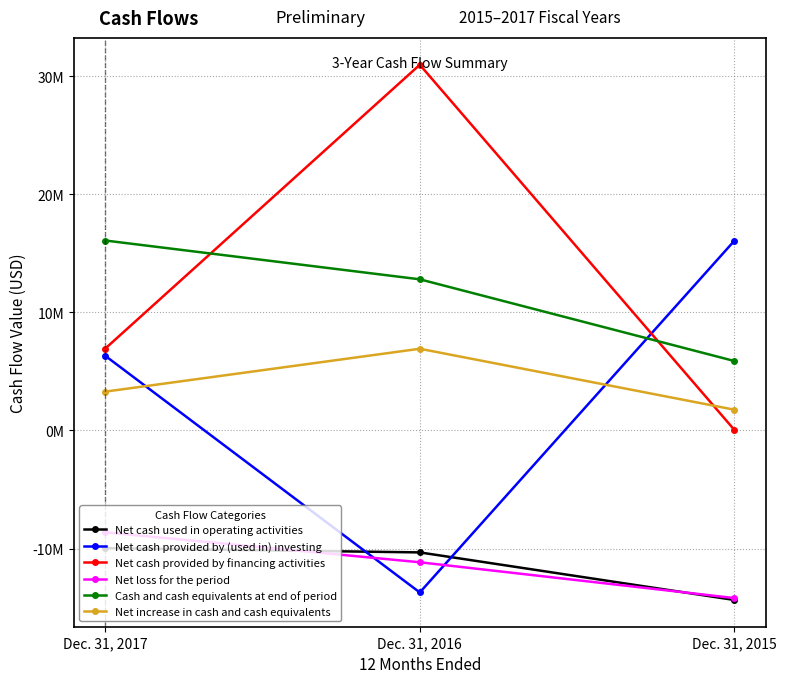

Which label corresponds to the smallest value in the chart?

Dec. 31, 2015